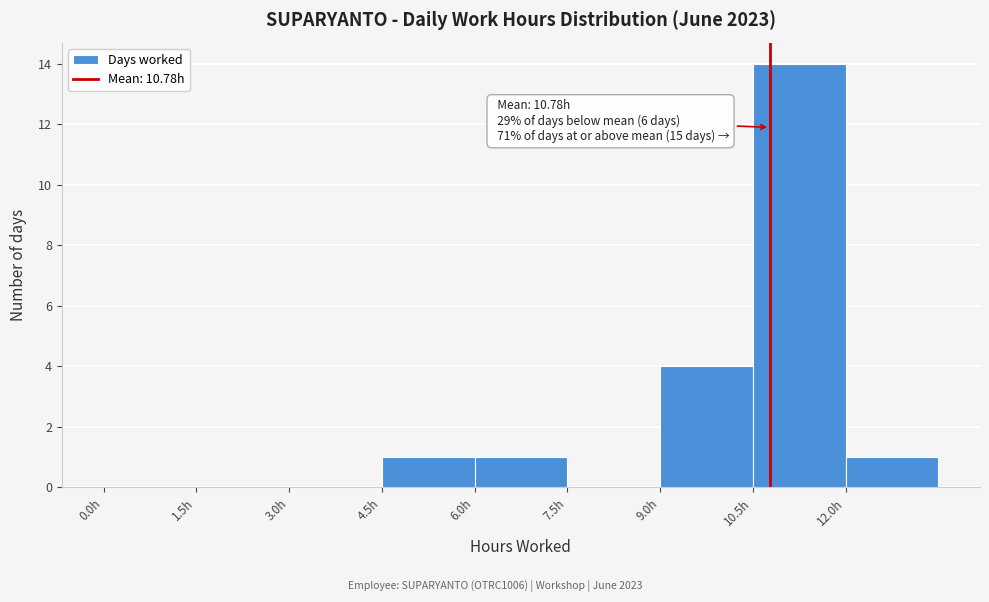

Which range on the x-axis has the tallest bar?

10.5 to 12.0